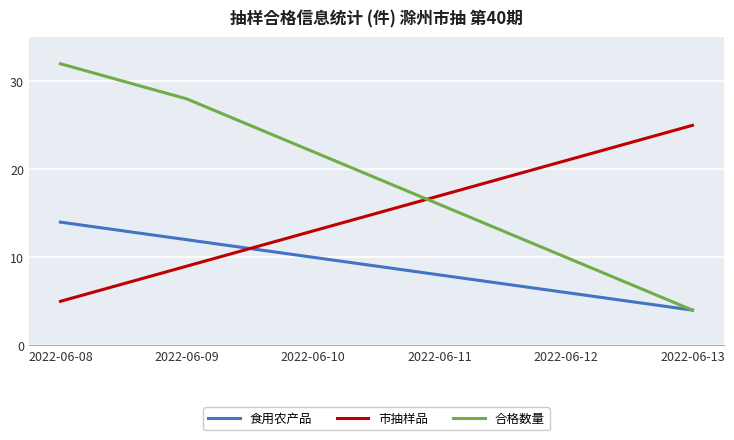

True or false: 合格数量 has more than 1 points higher than both neighbors.

False